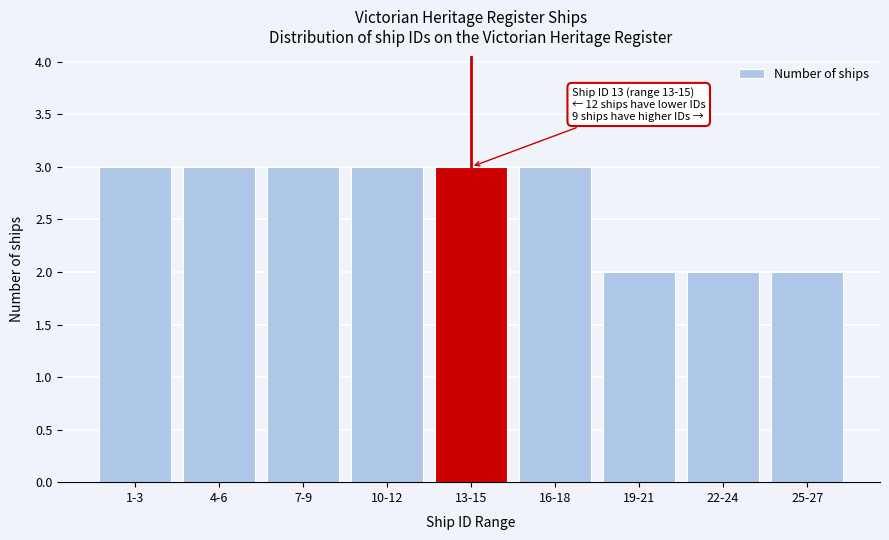

Reading right to left, what are all the values shown in this chart?

25-27=2	22-24=2	19-21=2	16-18=3	13-15=3	10-12=3	7-9=3	4-6=3	1-3=3